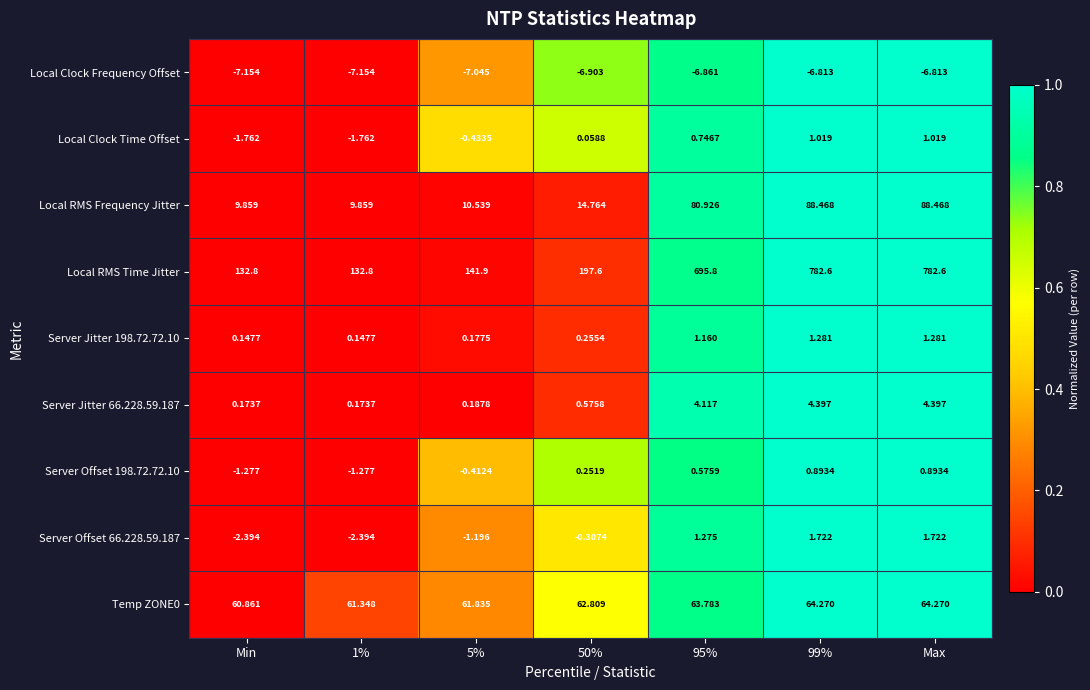

Is the value of Local Clock Frequency Offset at Min greater than the value of Server Offset 66.228.59.187 at 5%?

No